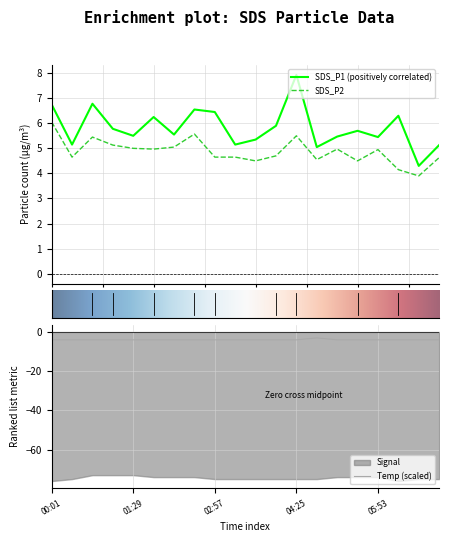

Which has a higher value, 03:19 or 01:07?

01:07